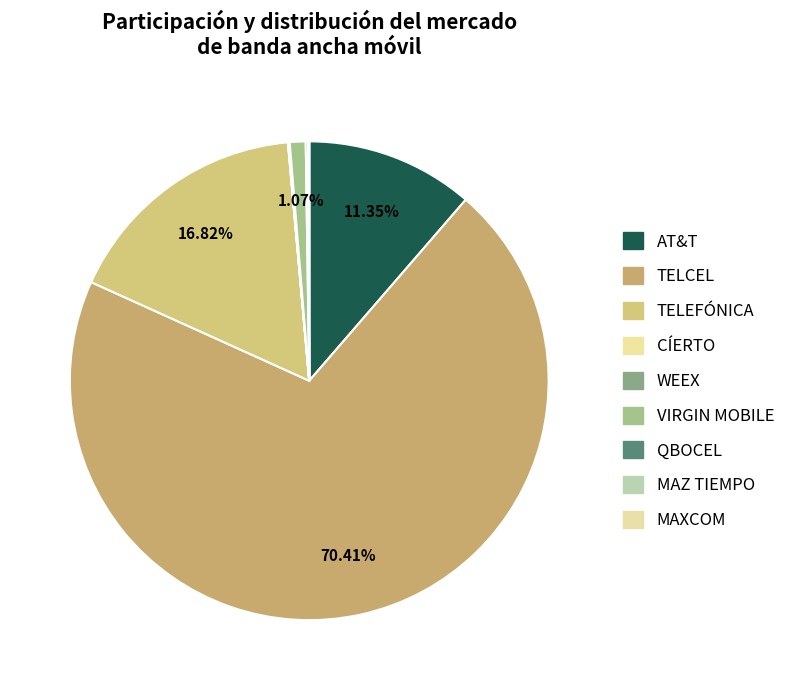

True or false: CÍERTO accounts for 0% of the total.

True